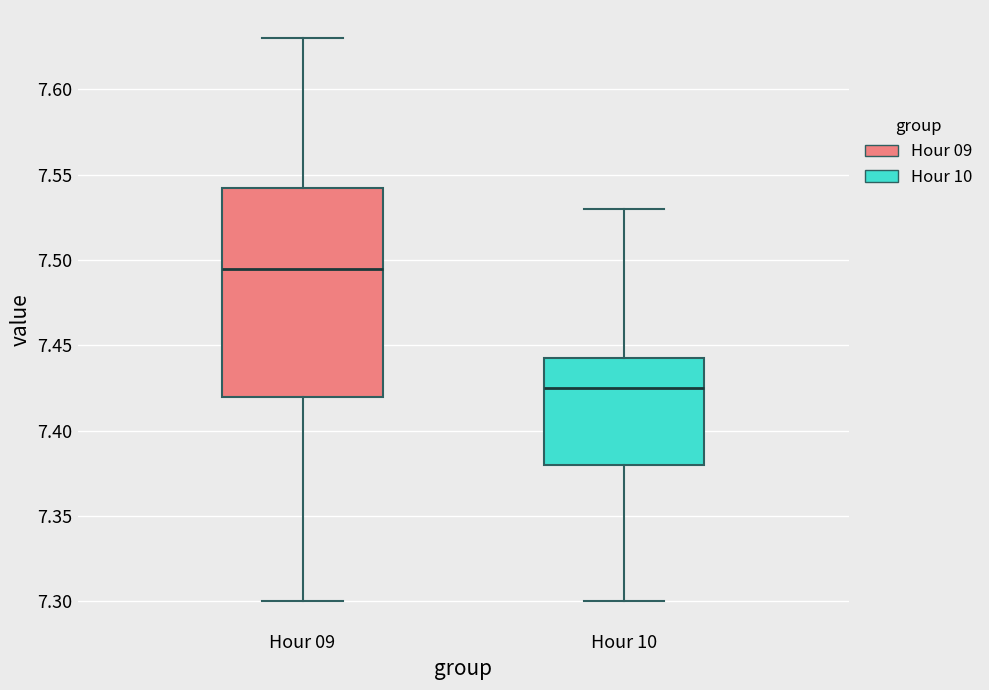

Reading left to right, read every box against the y-axis: the position of its median line, the range the box covers, and the ends of its whiskers. The values are not printed on the chart, so give them approximately, as read against the axis.

Hour 09: median 7.495, box 7.420 to 7.545, whiskers 7.300 to 7.630
Hour 10: median 7.425, box 7.380 to 7.445, whiskers 7.300 to 7.530